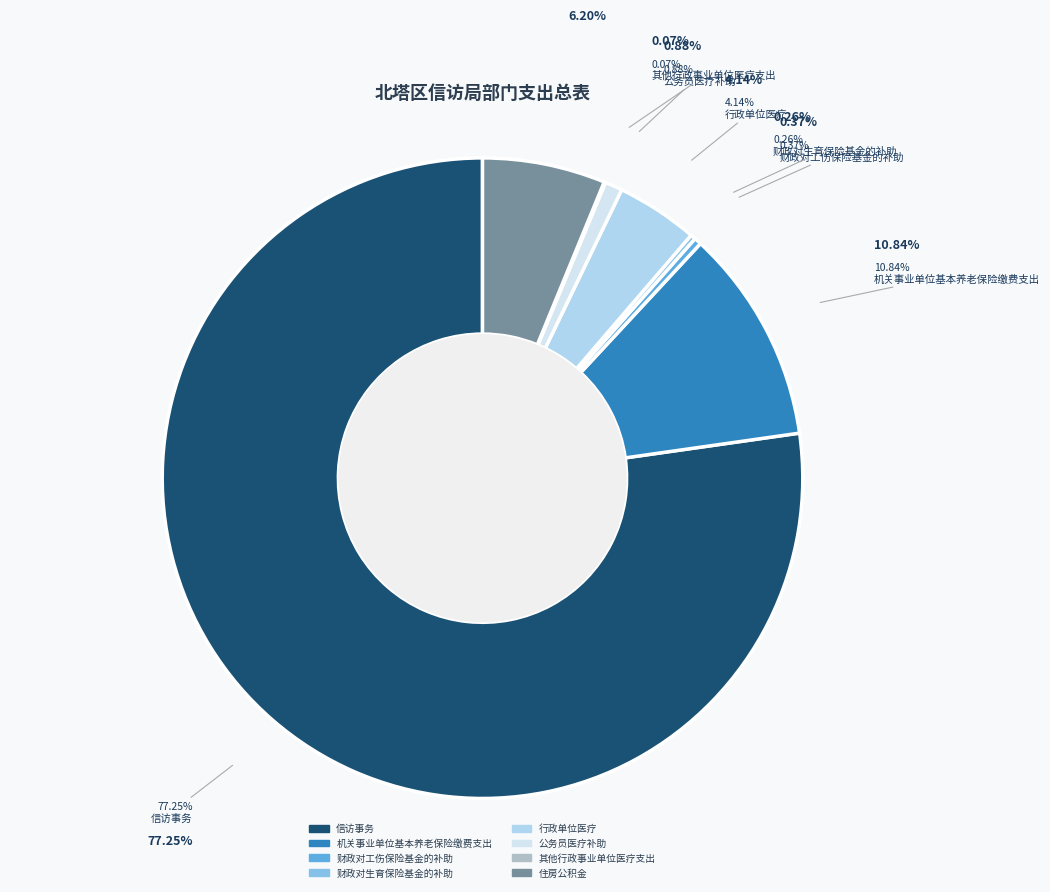

To the nearest percent, what percentage of the pie is 机关事业单位基本养老保险缴费支出?

11%